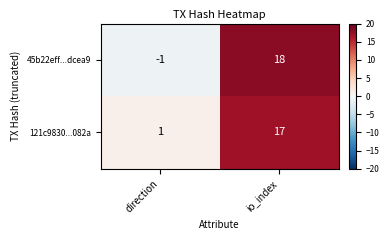

What is the difference between the maximum and minimum values in the 121c9830...082a series?

16